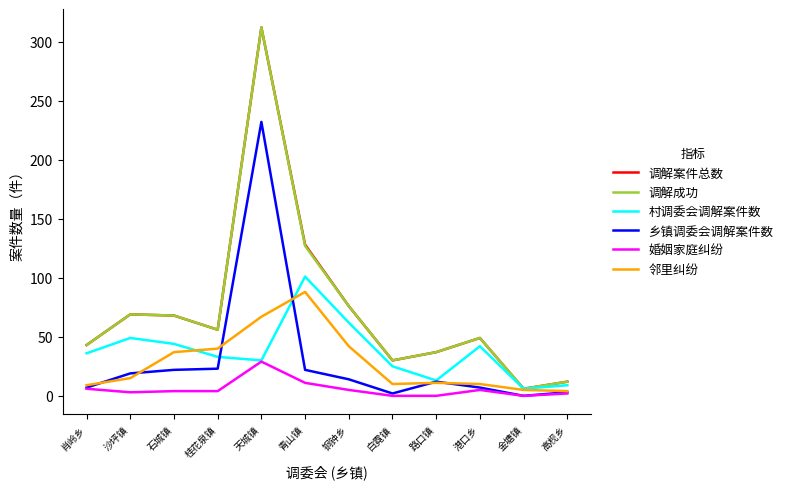

What position from the right is 肖岭乡?

12